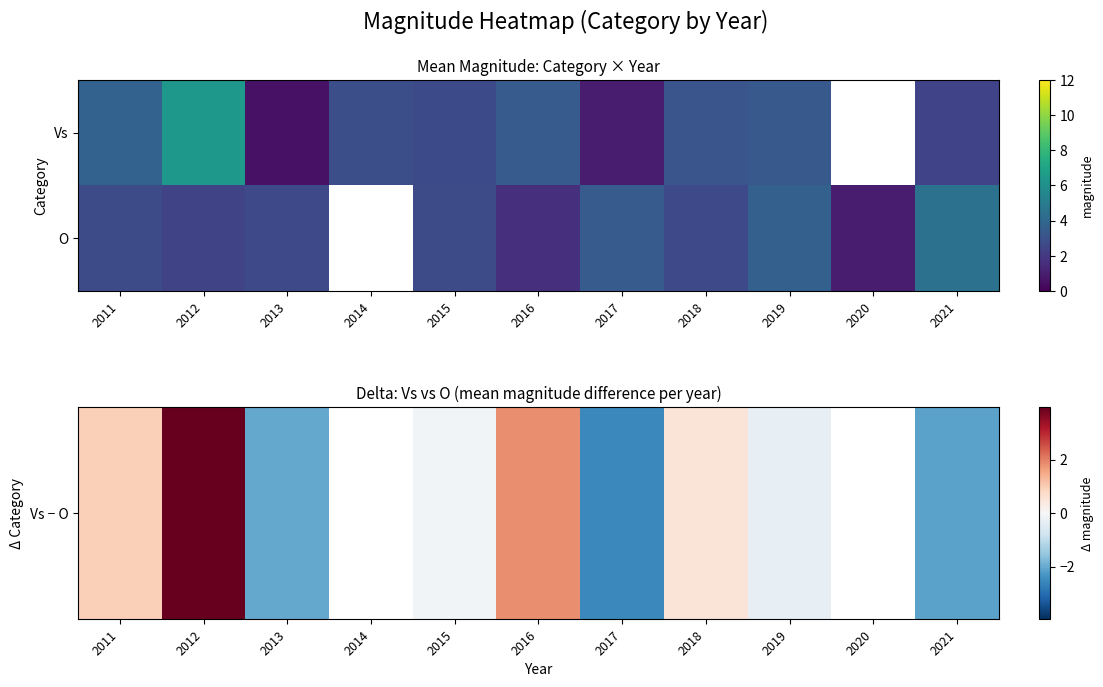

How many distinct data groups are displayed?

2